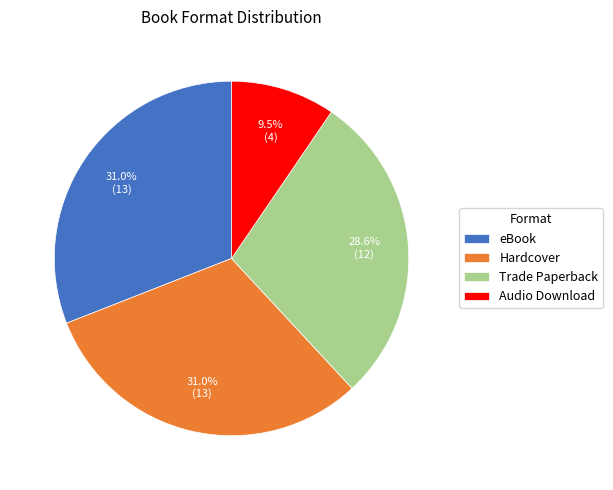

Do Audio Download and Hardcover together represent more than half of the pie?

No